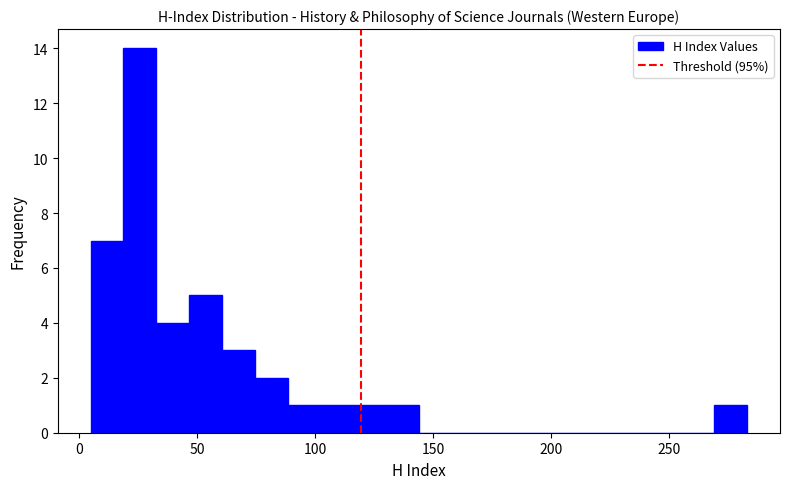

Read against the x-axis, roughly where is the centre of the tallest bar?

25